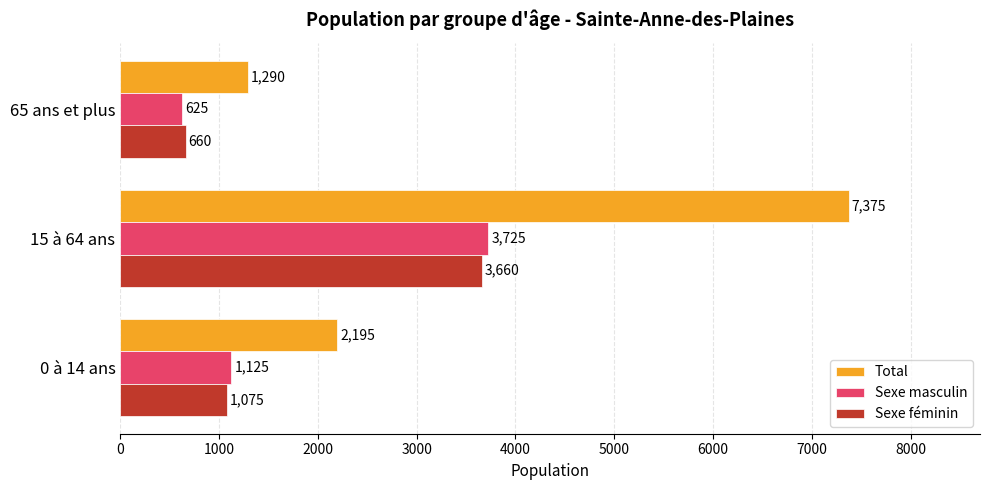

At which label does Sexe masculin reach its minimum?

65 ans et plus